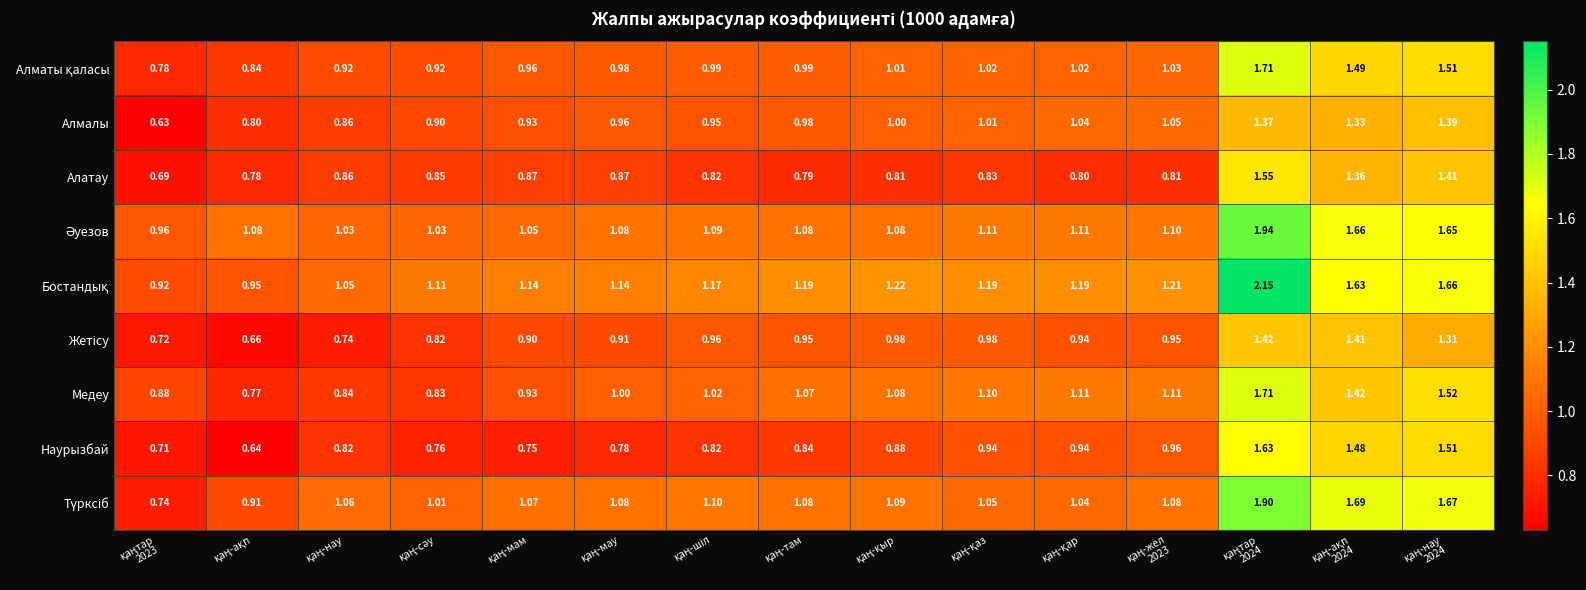

Which series changed the most between қаң-жел 2023 and қаңтар 2024?

Бостандық